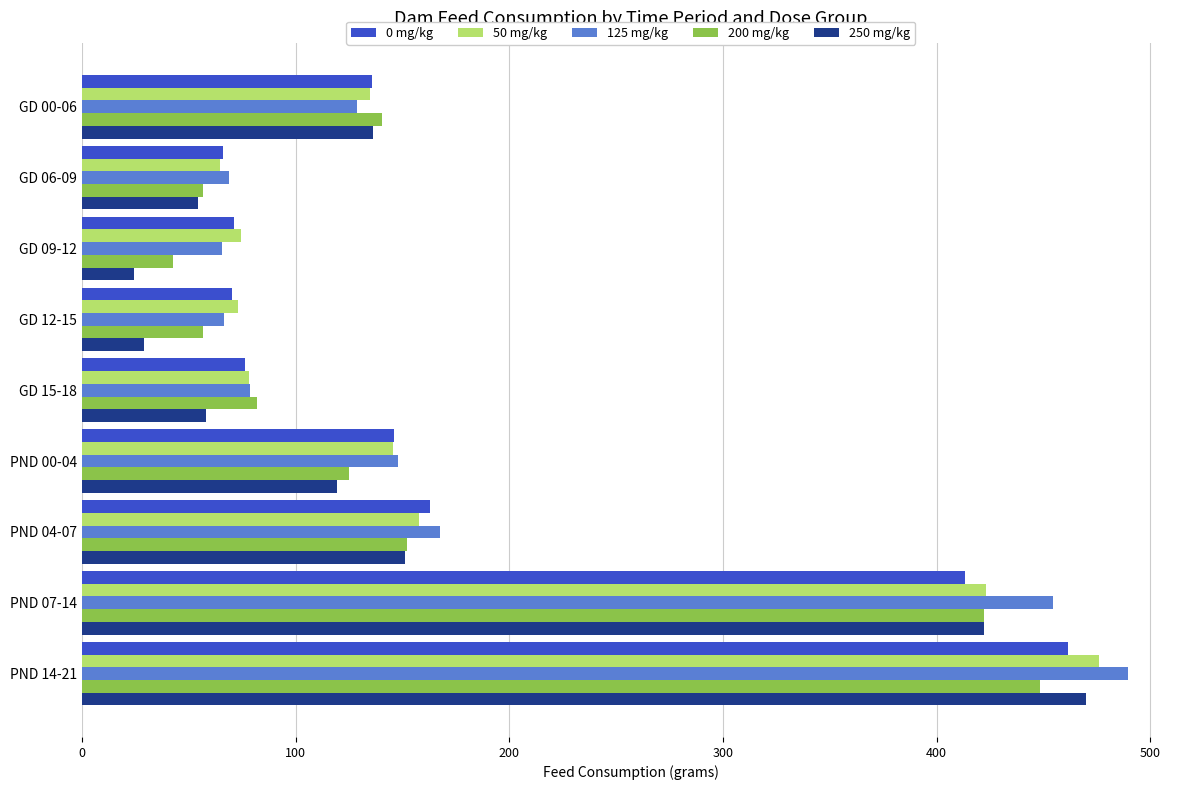

Which series has the widest spread of values?

250 mg/kg